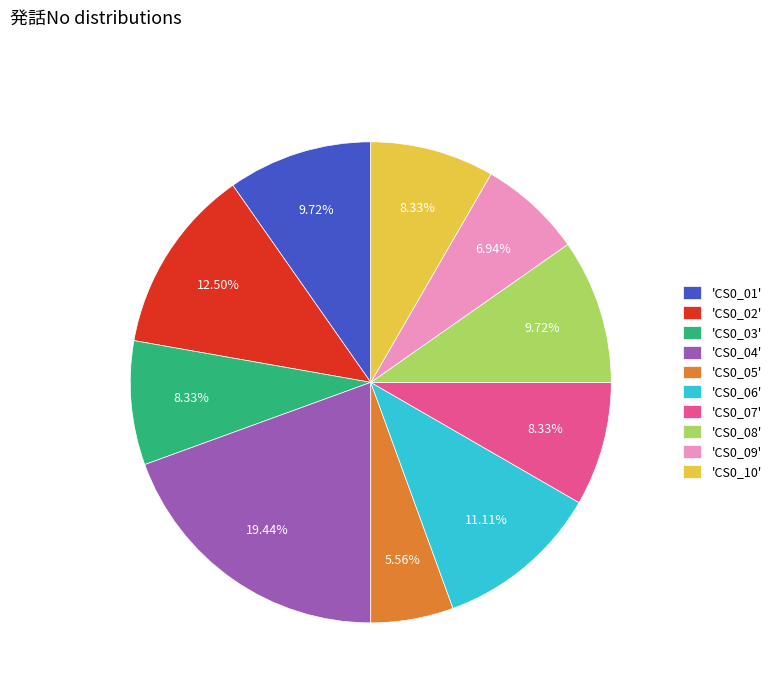

Is there a majority slice in this chart?

No